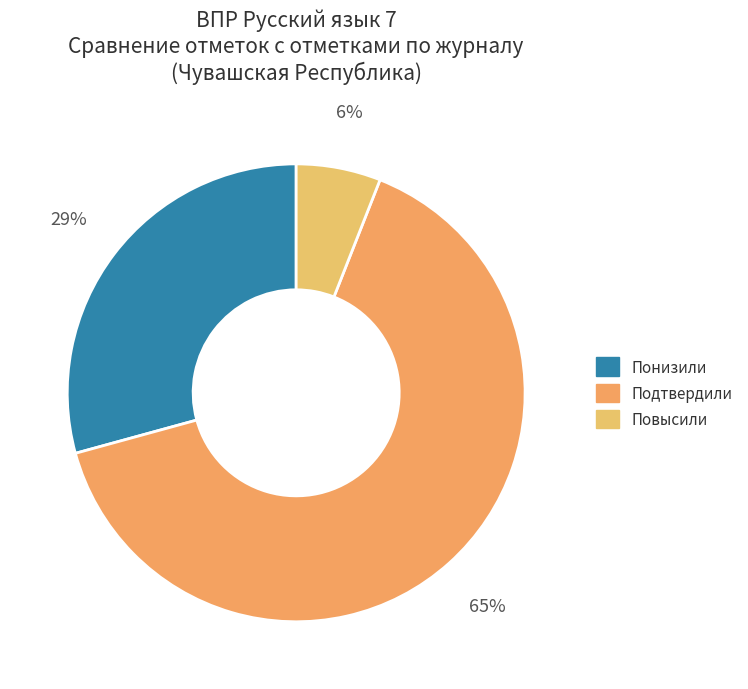

Between Повысили and Подтвердили, which is larger?

Подтвердили